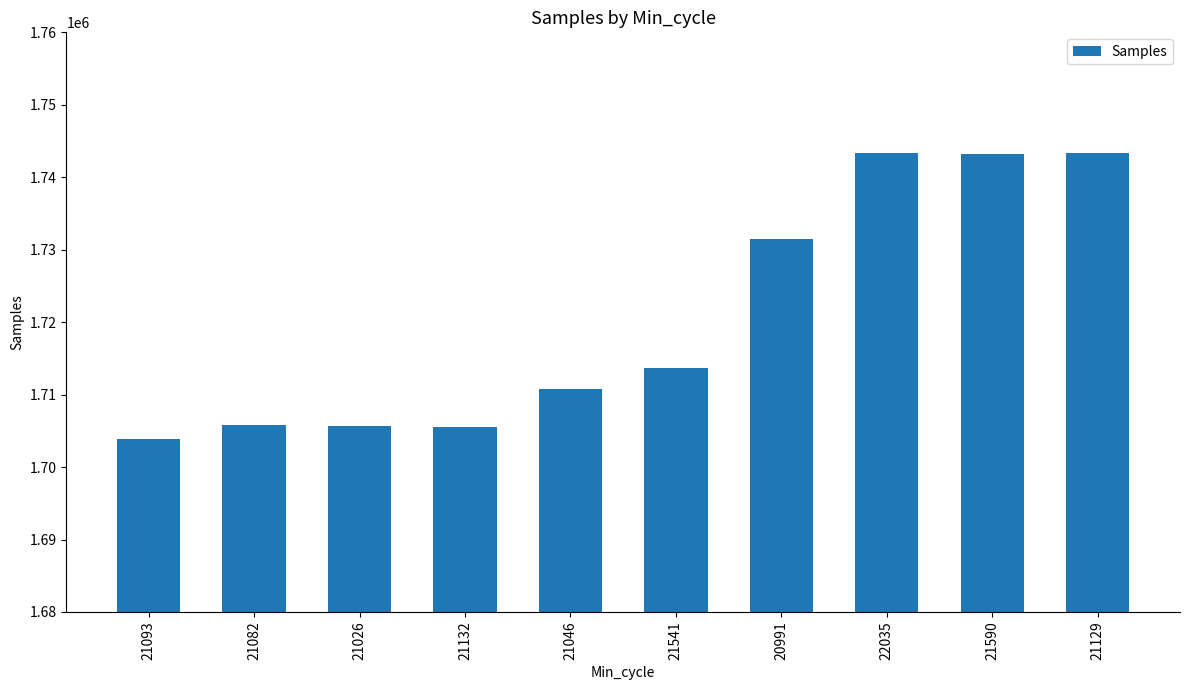

What is the label of the 7th bar from the left?

20991